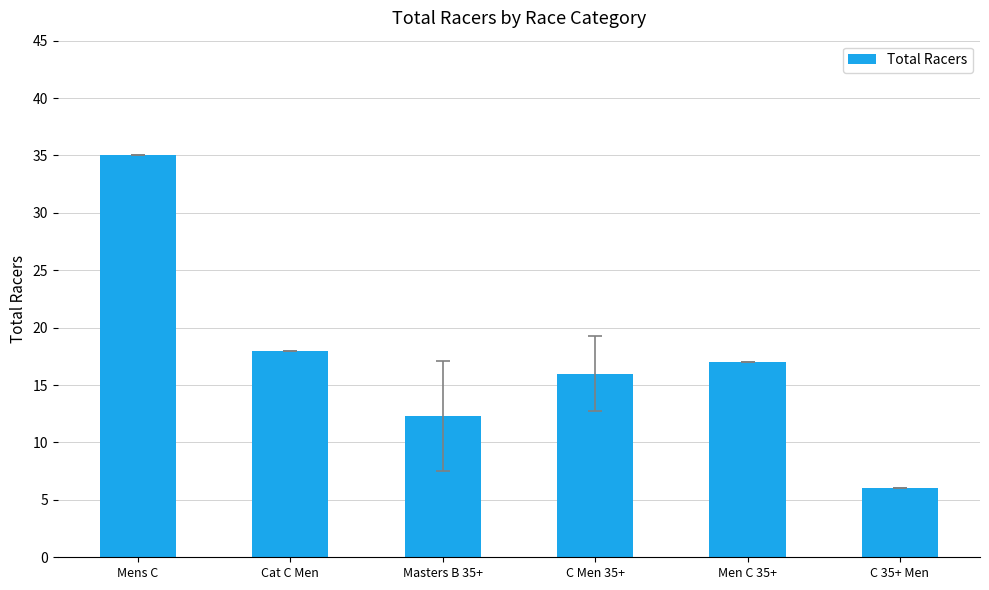

Between Mens C and C 35+ Men, which is larger?

Mens C